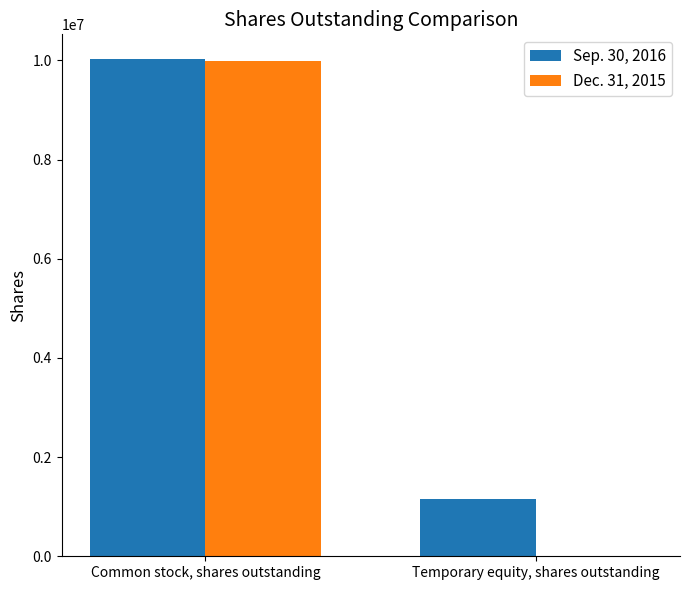

What is the total value across all series at Temporary equity, shares outstanding?

1150000